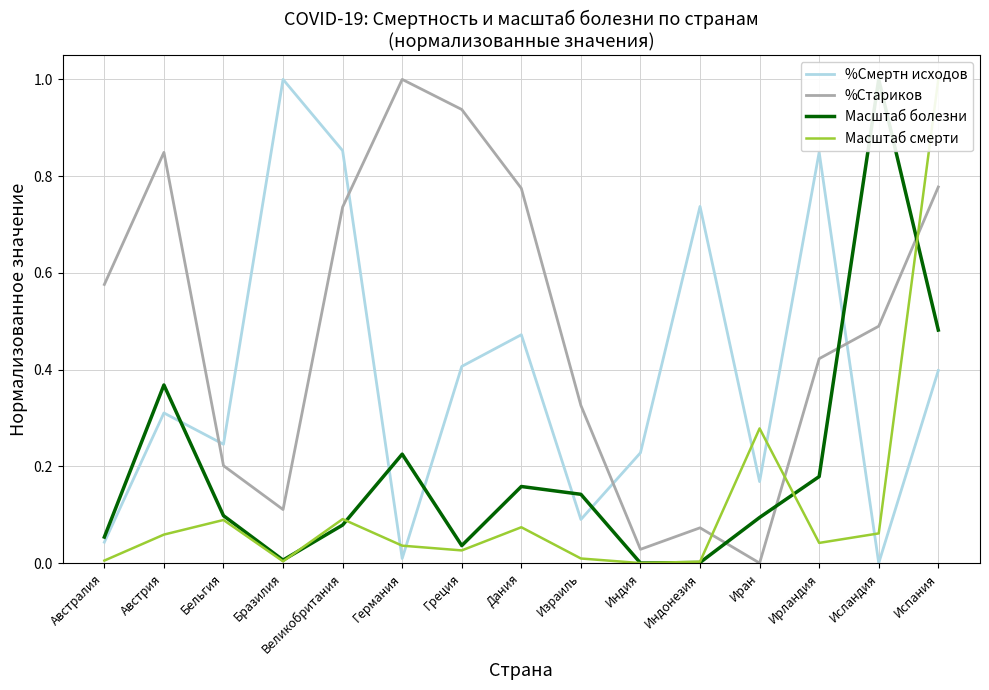

What is the label of the 12th point from the left?

Иран